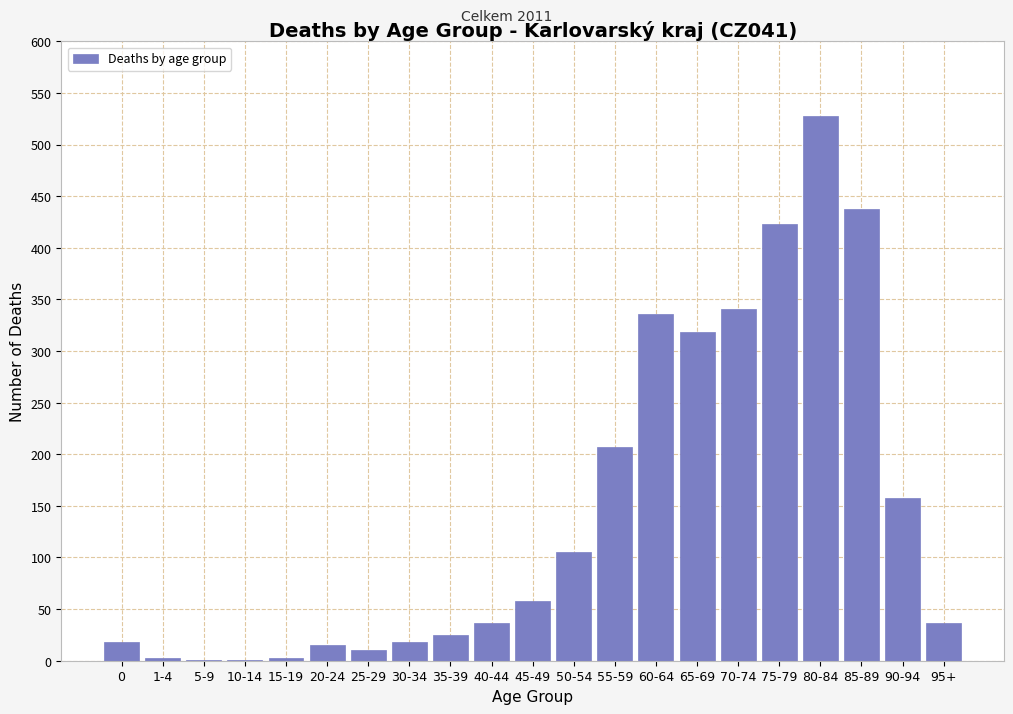

Is it true that the value at 40-44 is 37?

True